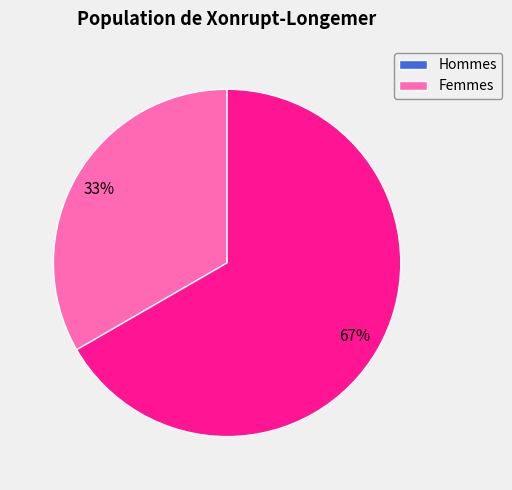

Is there a majority slice in this chart?

Yes